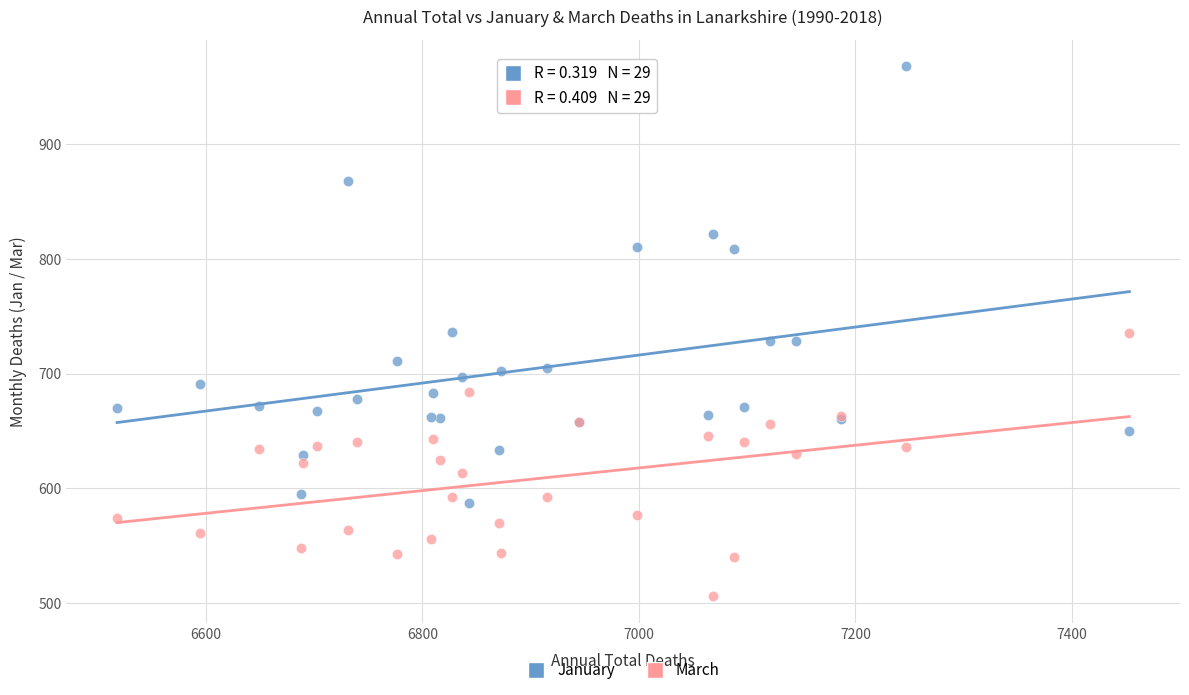

What is the X range (max minus min) for the scatter plot?

935